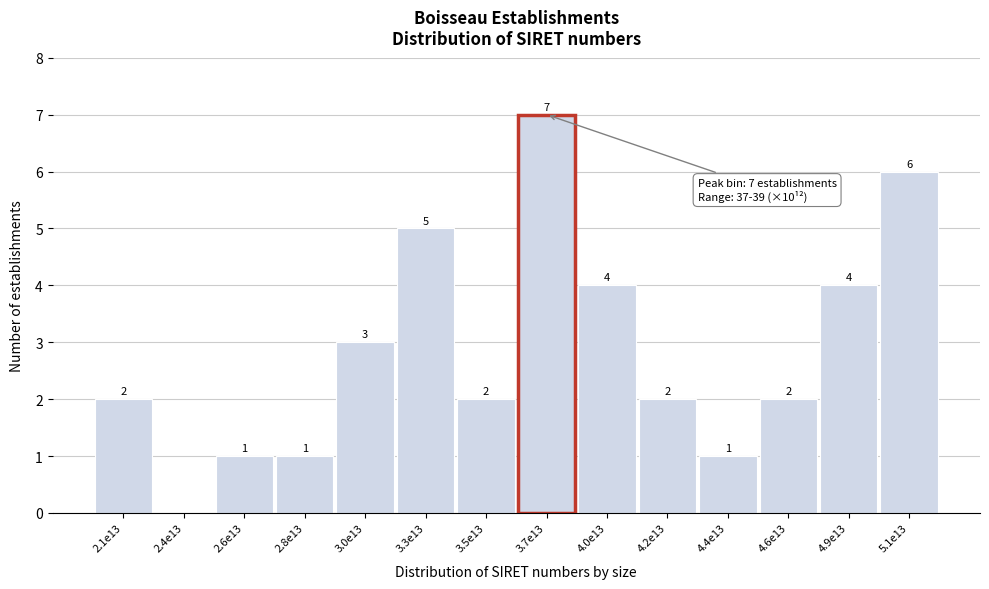

Reading right to left, what are all the values shown in this chart?

5.1e13=6	4.9e13=4	4.6e13=2	4.4e13=1	4.2e13=2	4.0e13=4	3.7e13=7	3.5e13=2	3.3e13=5	3.0e13=3	2.8e13=1	2.6e13=1	2.4e13=0	2.1e13=2